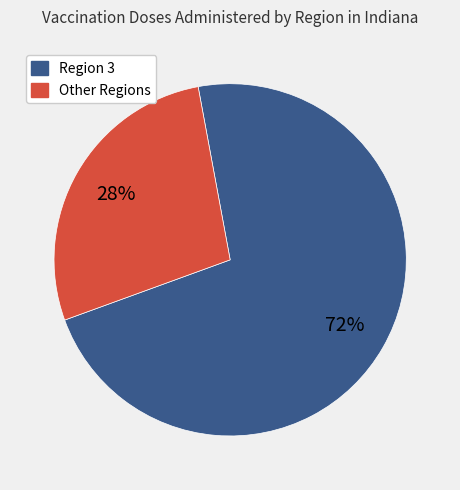

Count the number of slices in the pie.

2